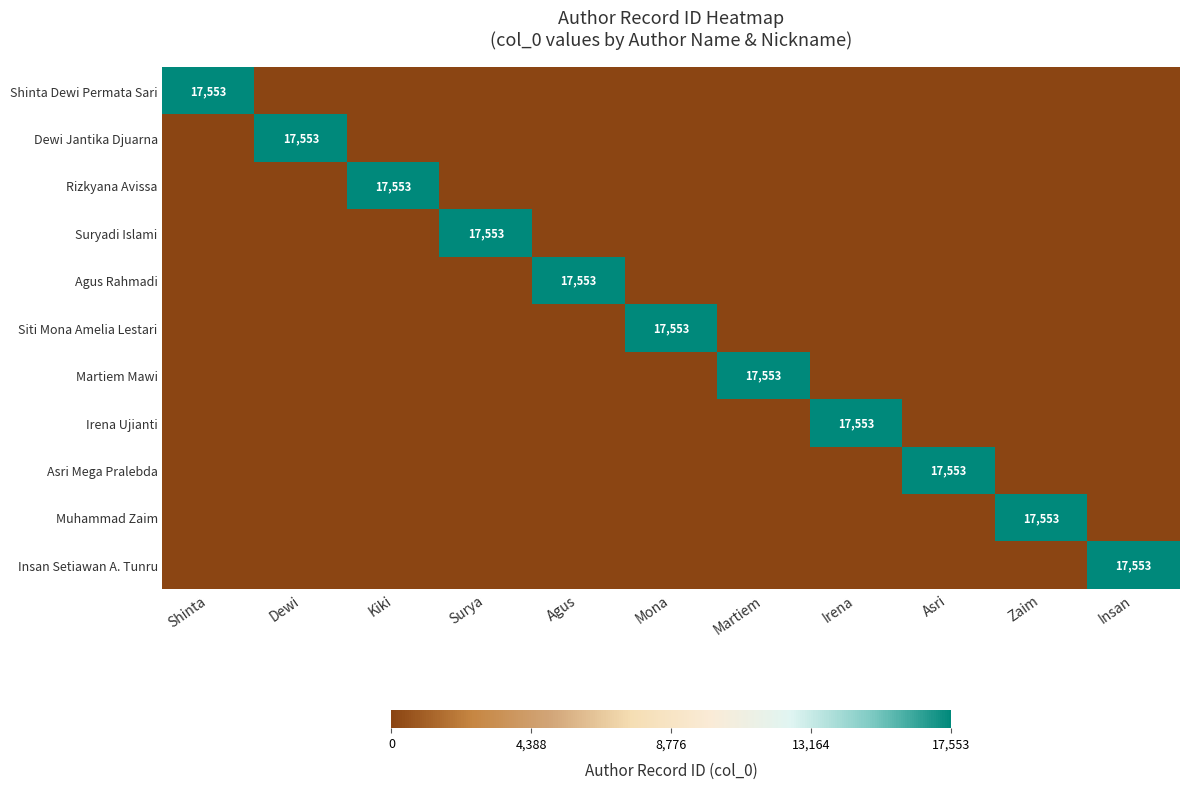

The Insan Setiawan A. Tunru series shows 11782 at Insan. True or false?

False